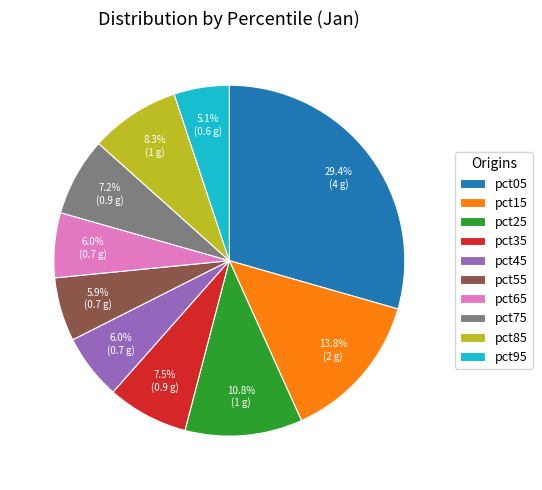

How many segments does this pie chart have?

10